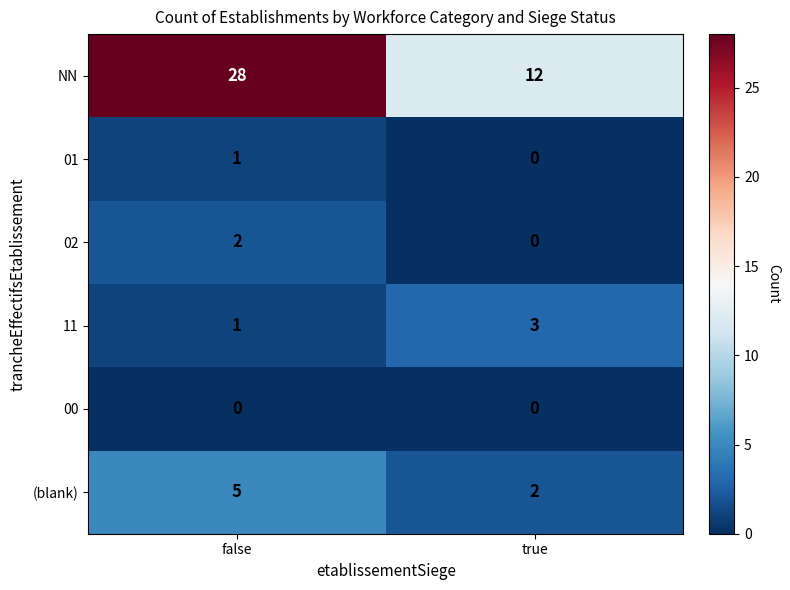

What is the sum of the 11 values at false and true?

4